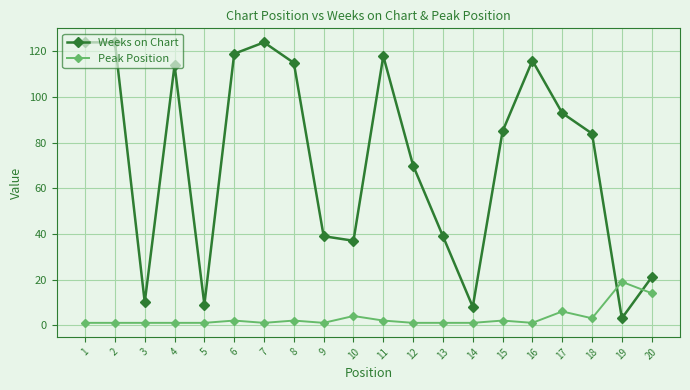

Reading left to right, list all the values displayed in this chart.

Weeks on Chart: 1=124	2=124	3=10	4=114	5=9	6=119	7=124	8=115	9=39	10=37	11=118	12=70	13=39	14=8	15=85	16=116	17=93	18=84	19=3	20=21
Peak Position: 1=1	2=1	3=1	4=1	5=1	6=2	7=1	8=2	9=1	10=4	11=2	12=1	13=1	14=1	15=2	16=1	17=6	18=3	19=19	20=14